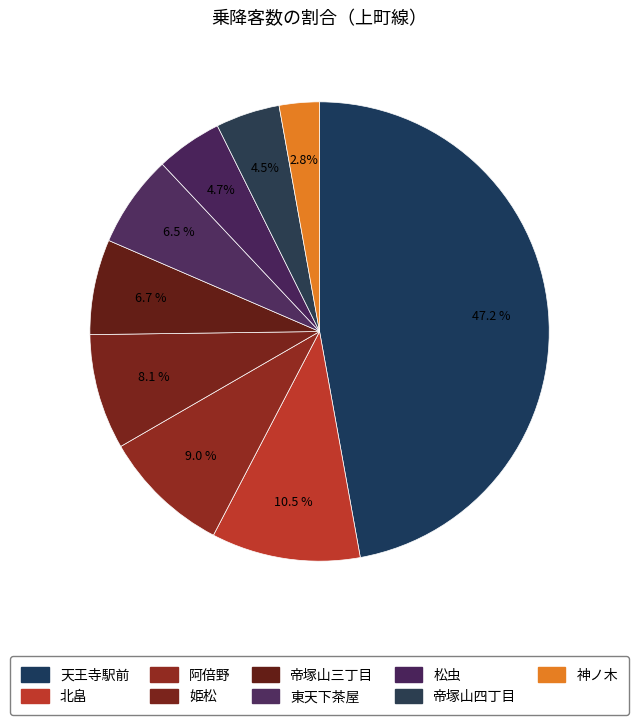

To the nearest percent, what is the average slice percentage?

11%